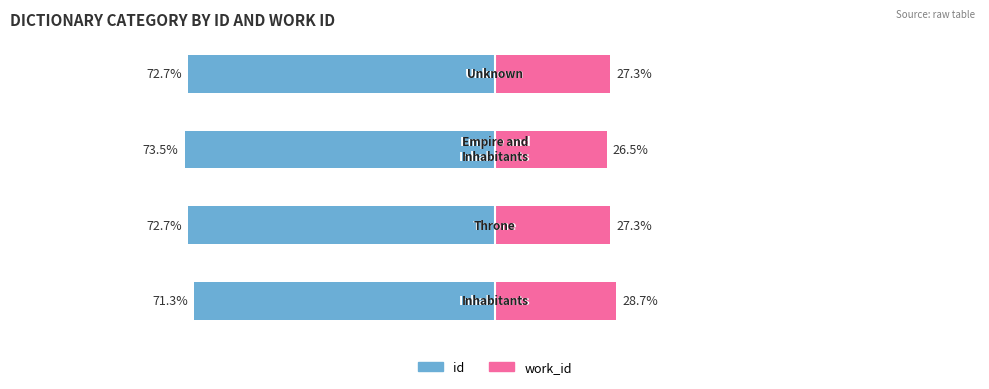

Count the number of data series in this chart.

2